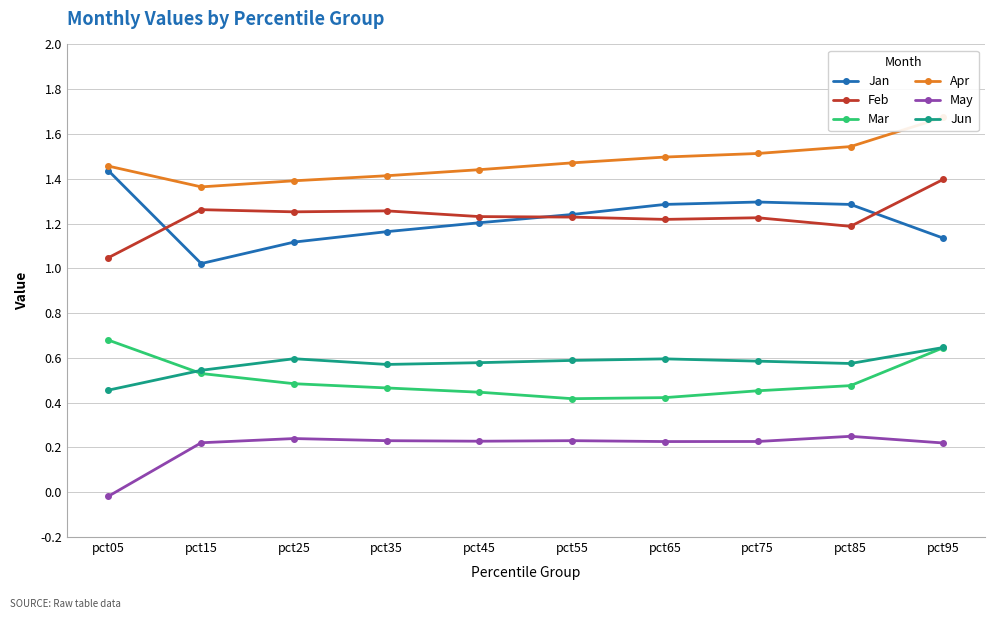

What is the value of the May point at the 7th from the left?

0.2